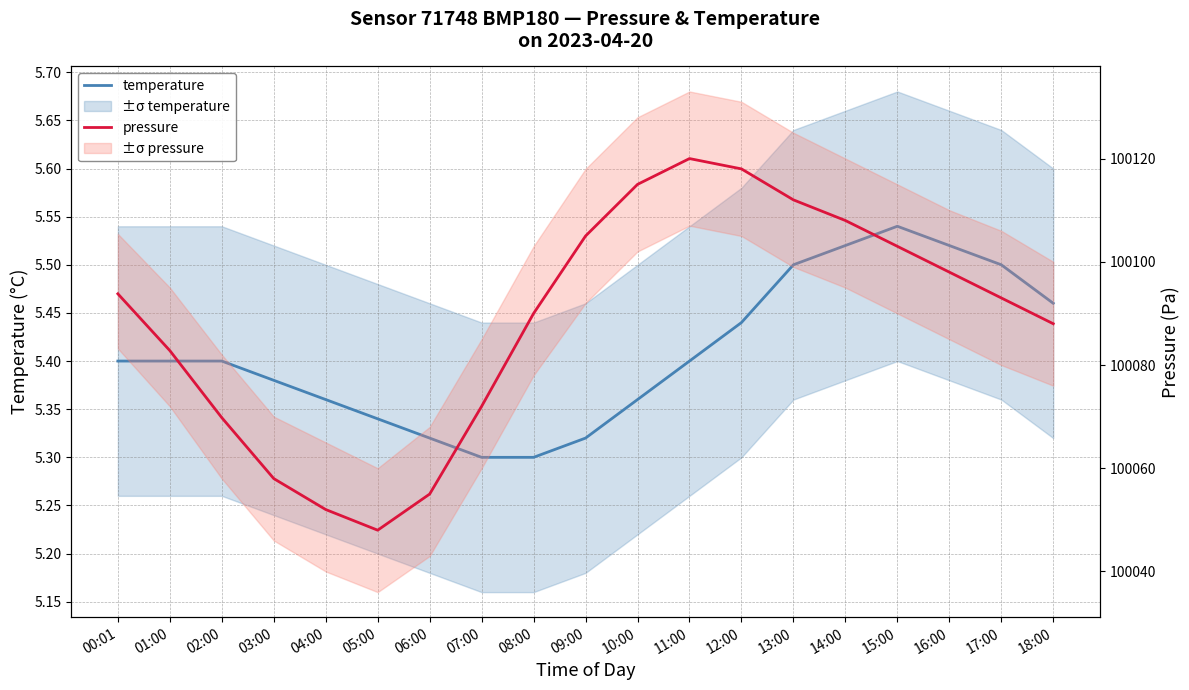

What is the difference between the highest and lowest values at 07:00?

100066.7